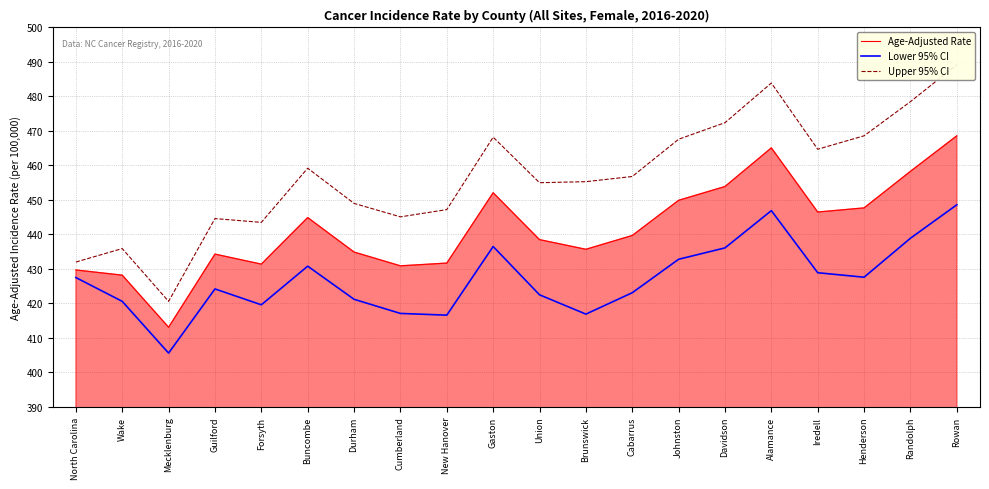

What is the difference between the highest and lowest values at Brunswick?

38.4